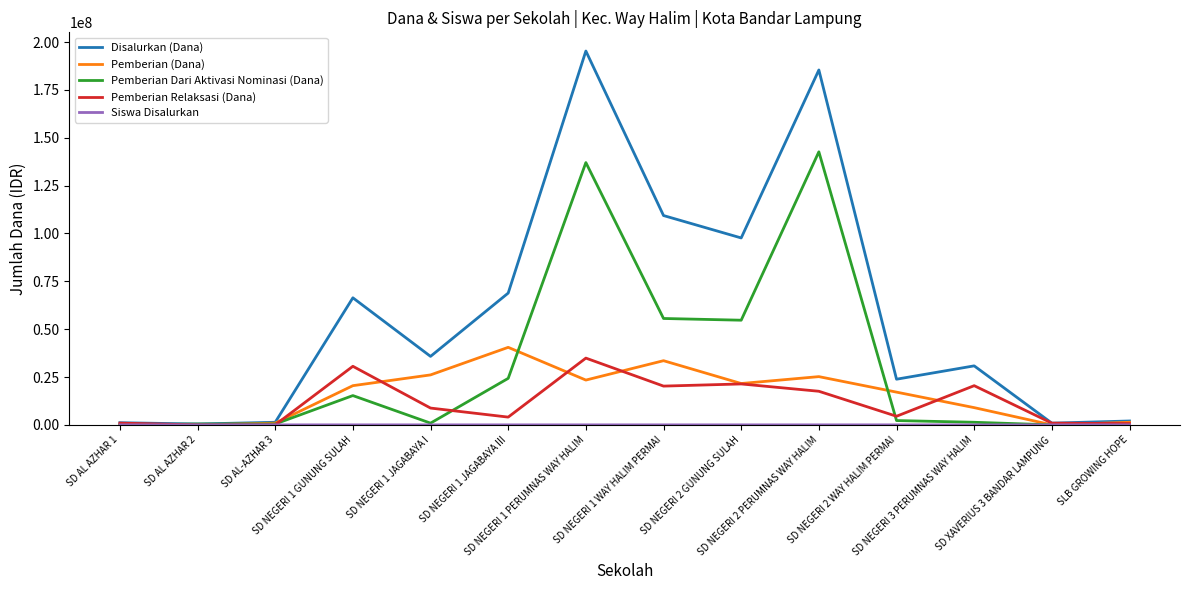

The value of Pemberian Relaksasi (Dana) at SD NEGERI 1 WAY HALIM PERMAI is 20250000. True or false?

True